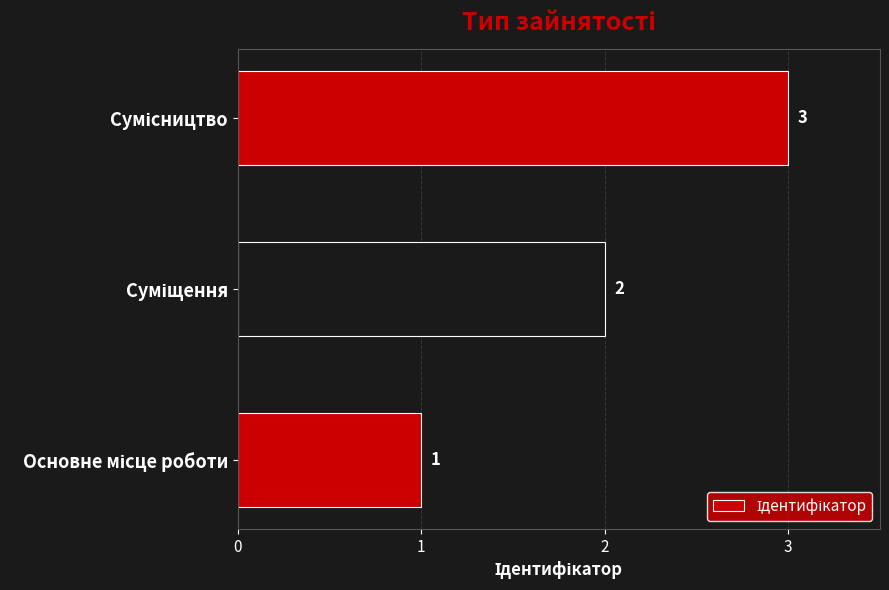

How many values are between 1 and 3?

3